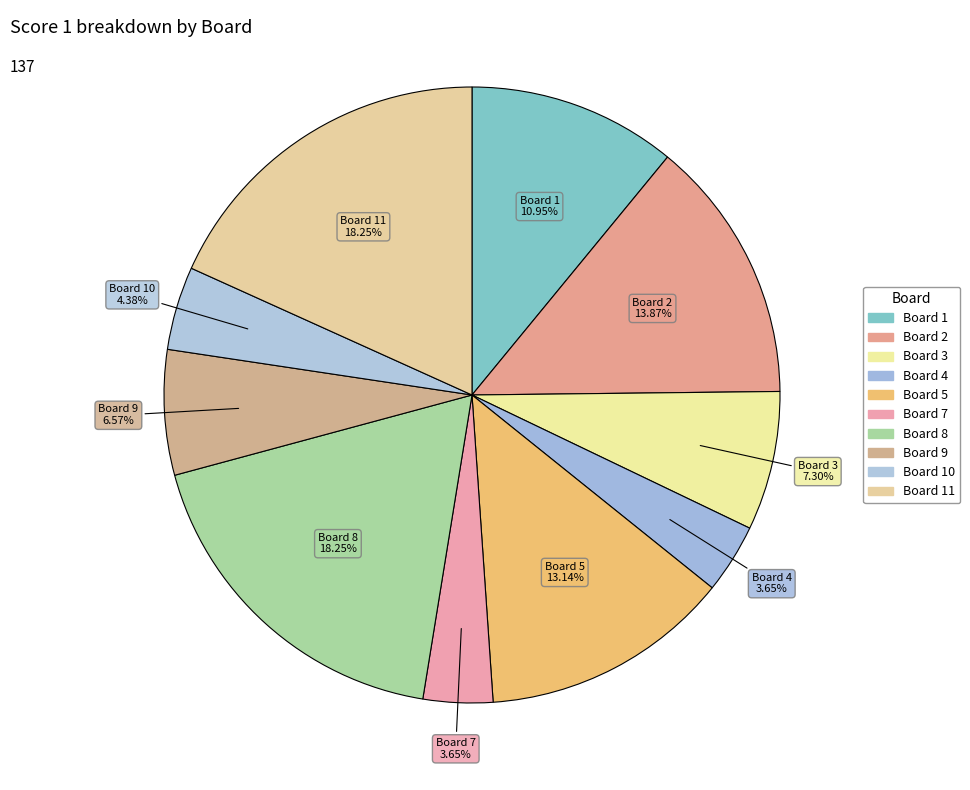

How many segments does this pie chart have?

10